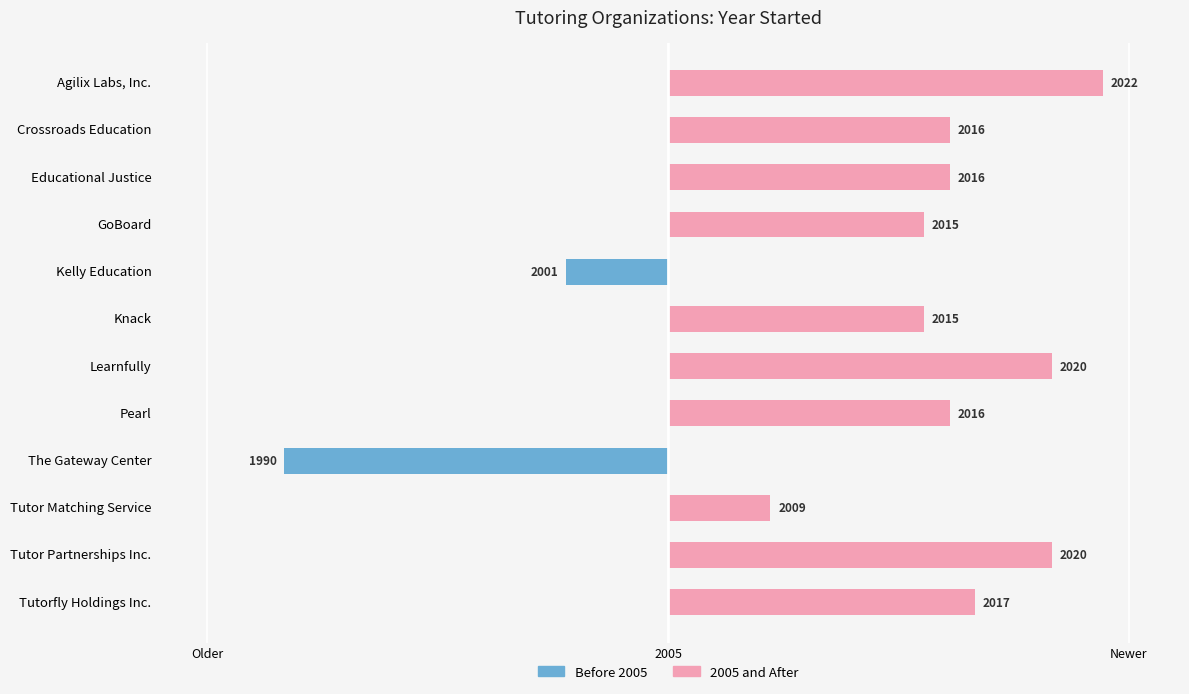

What are all the series names shown in the legend?

Before 2005, 2005 and After